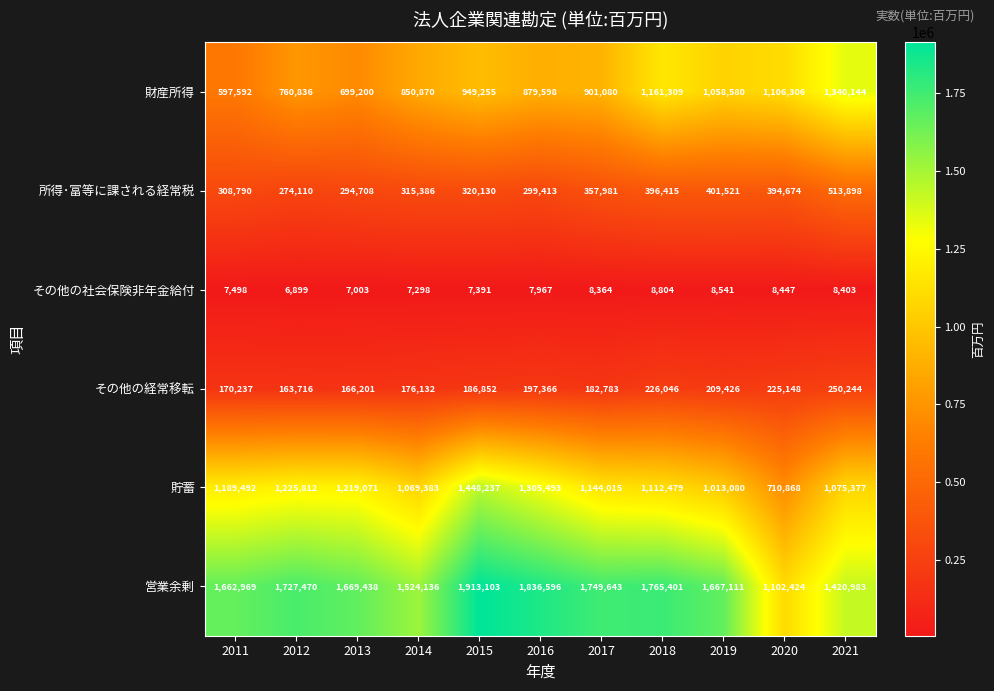

At which label does 貯蓄 first exceed 1144015?

2011